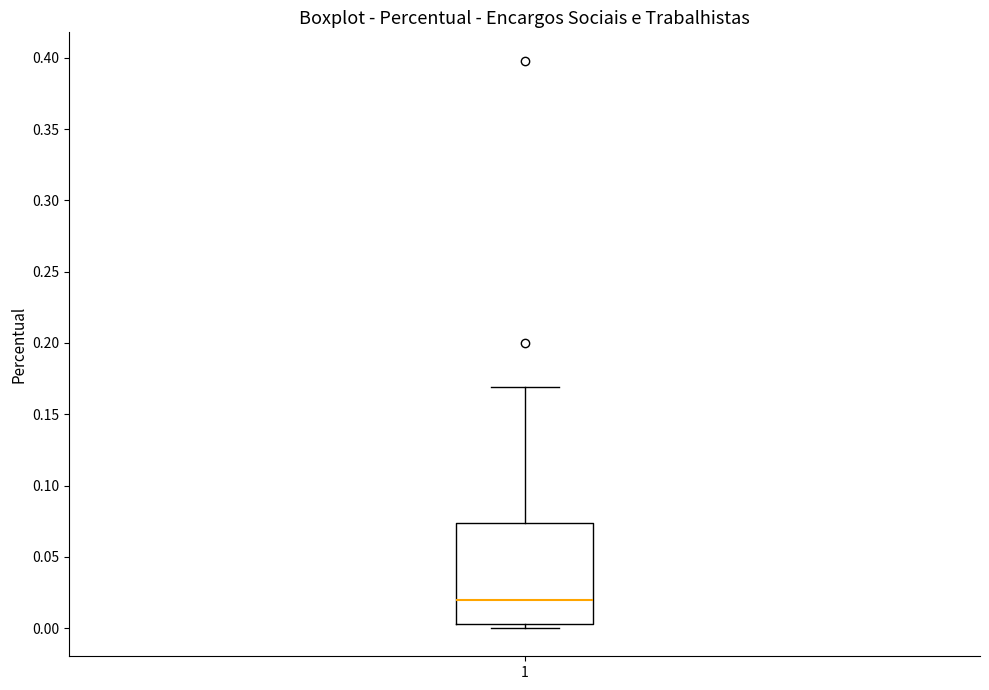

Read this box plot against the y-axis: the position of the median line, the range covered by the box, and the ends of both whiskers. The values are not printed on the chart, so give them approximately, as read against the axis.

median 0.020, box 0.005 to 0.075, whiskers 0.000 to 0.170